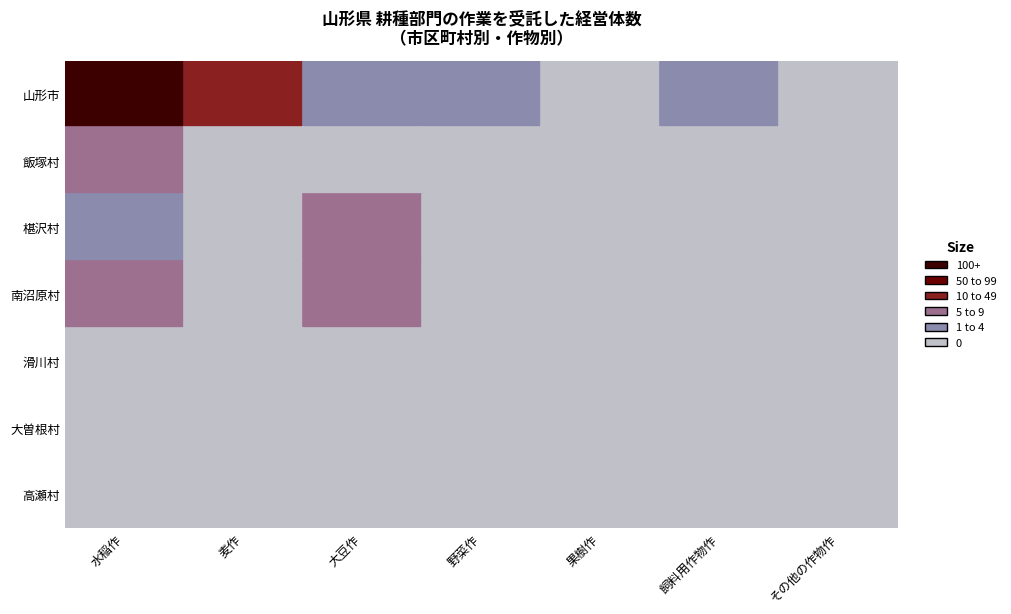

How many series are shown in this chart?

7